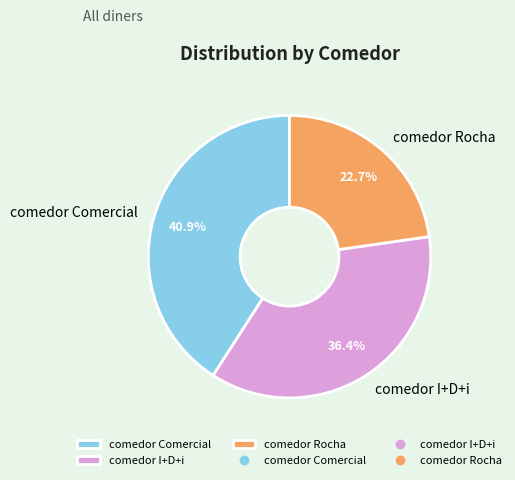

True or false: comedor I+D+i accounts for 24% of the total.

False